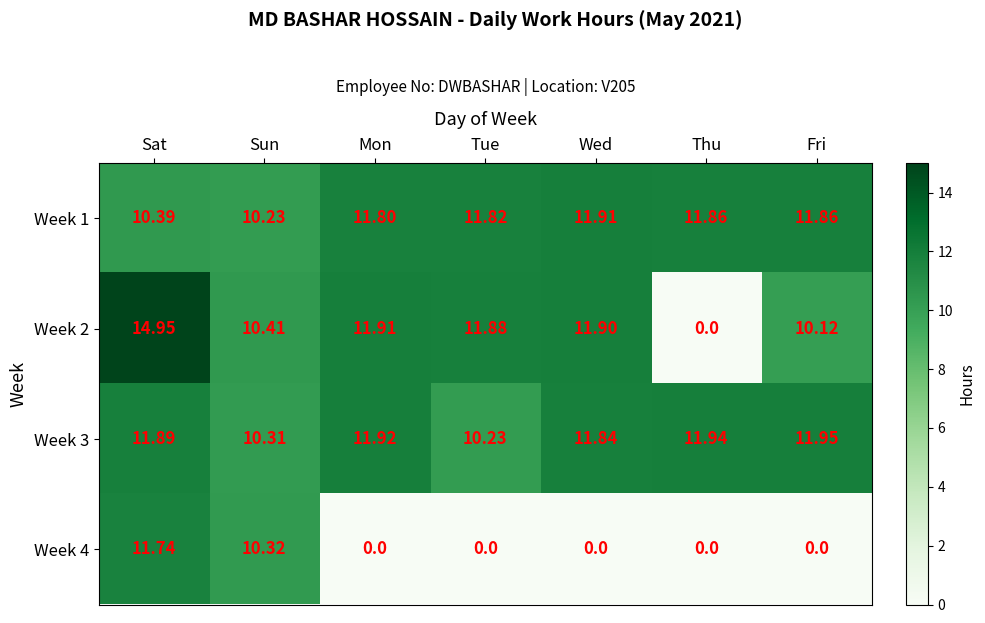

At which label does Week 2 reach its minimum?

Thu